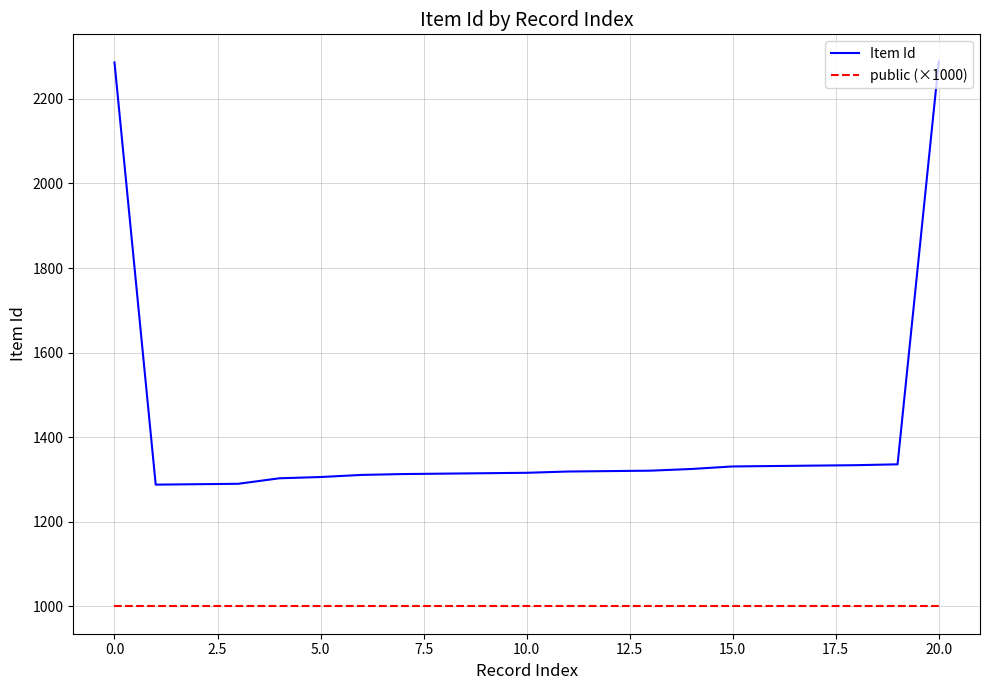

Which series has the widest spread of values?

Item Id